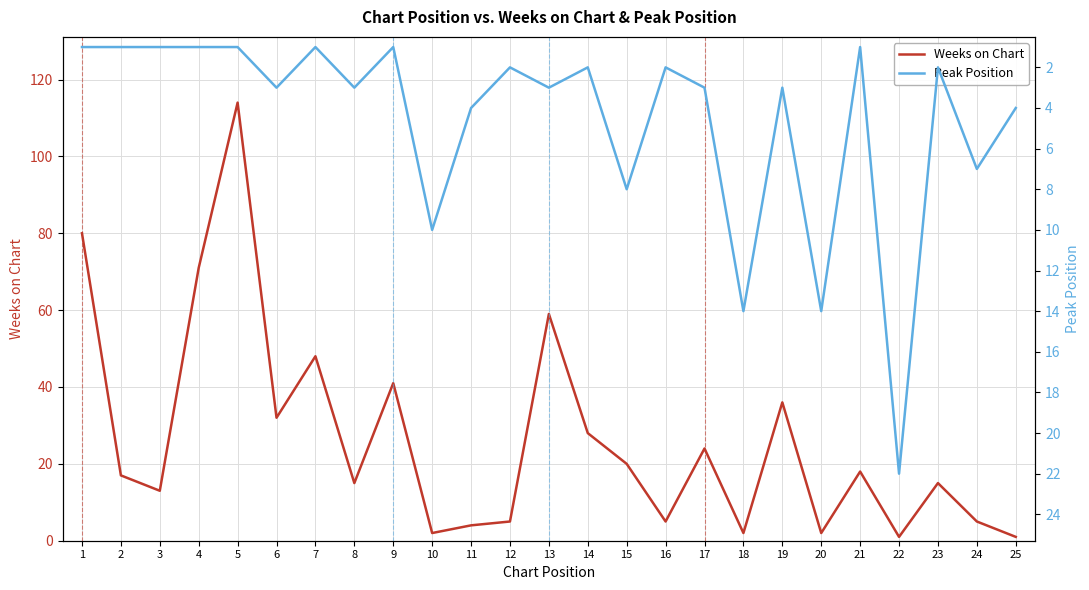

What is the total value across all series at 7?

49